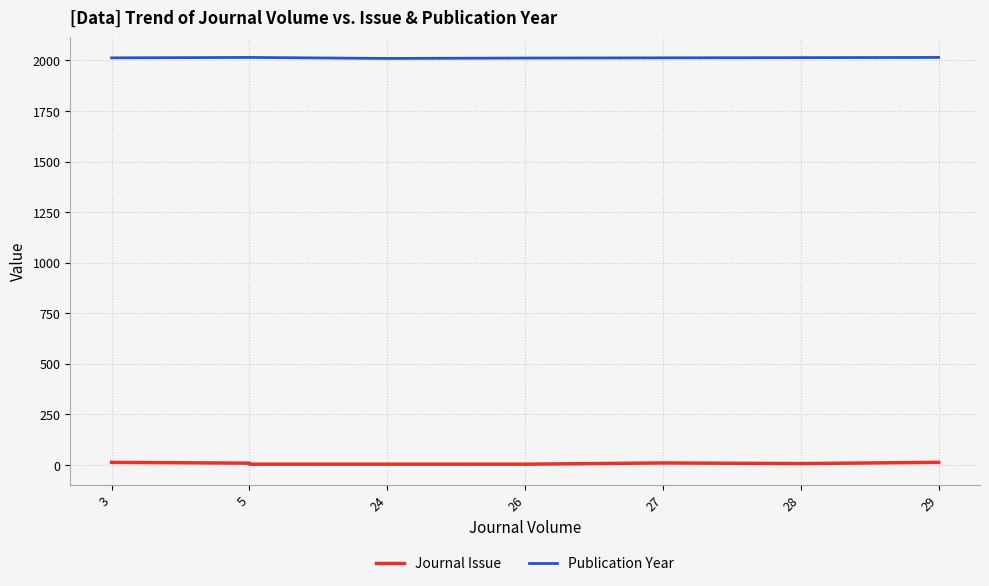

Reading right to left, list all the values displayed in this chart.

Journal Issue: 12	6	9	3	3	3	8	12
Publication Year: 2015	2014	2013	2012	2010	2015	2015	2013